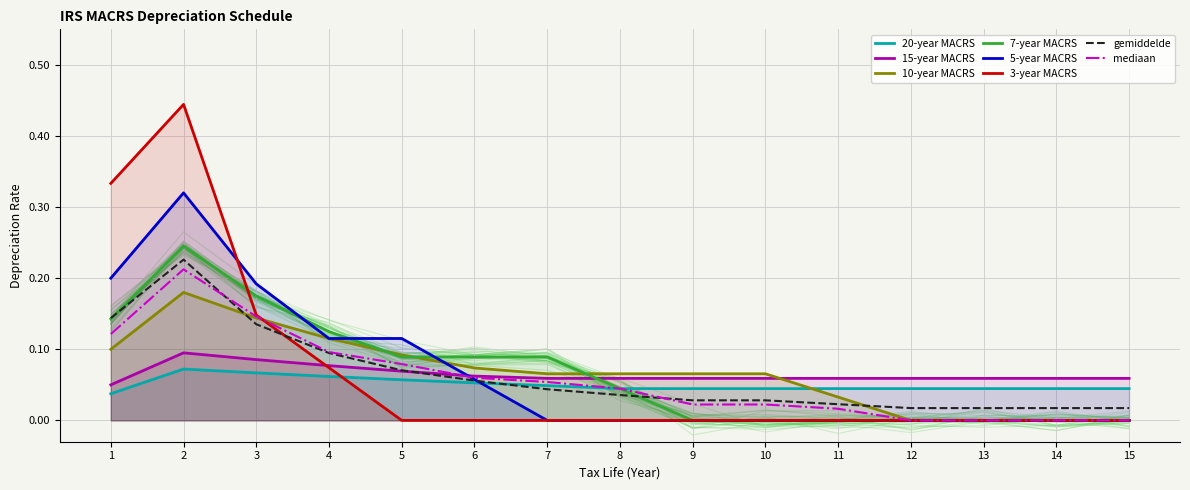

Between 14 and 9, which is larger?

14